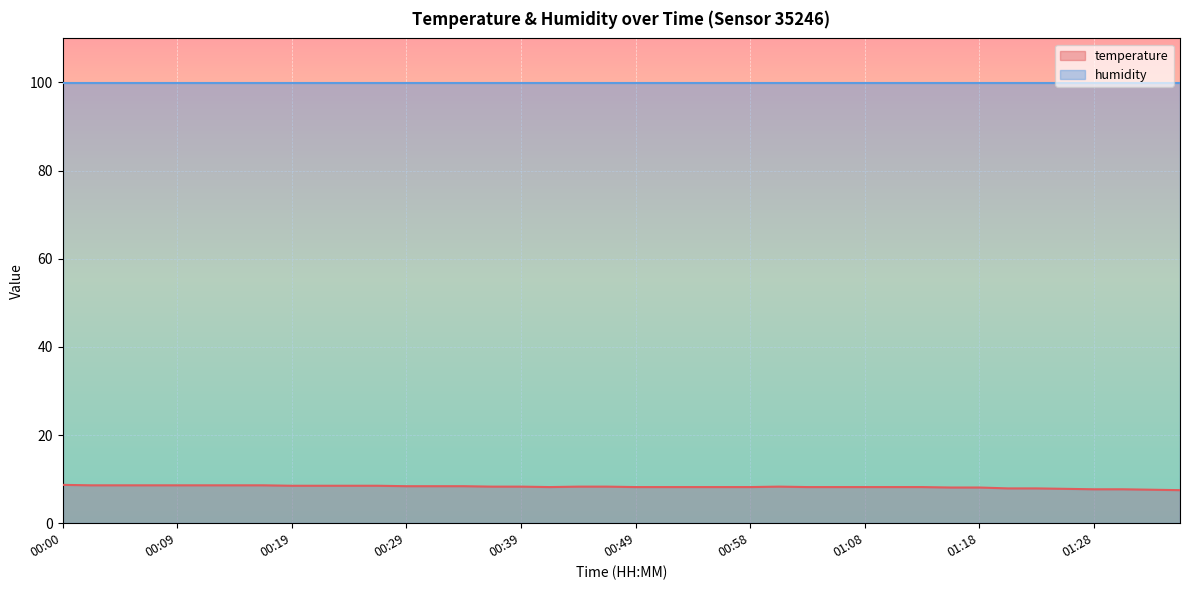

At which category does the chart reach its peak across all series?

00:00